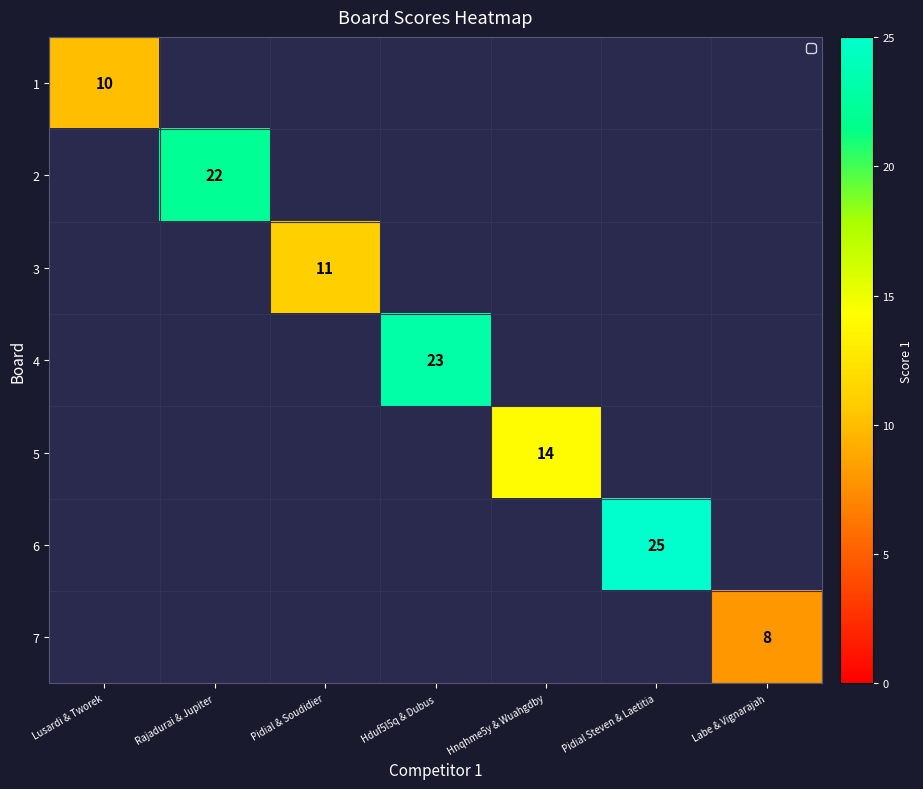

The value of 1 at Lusardi & Tworek is 17. True or false?

False